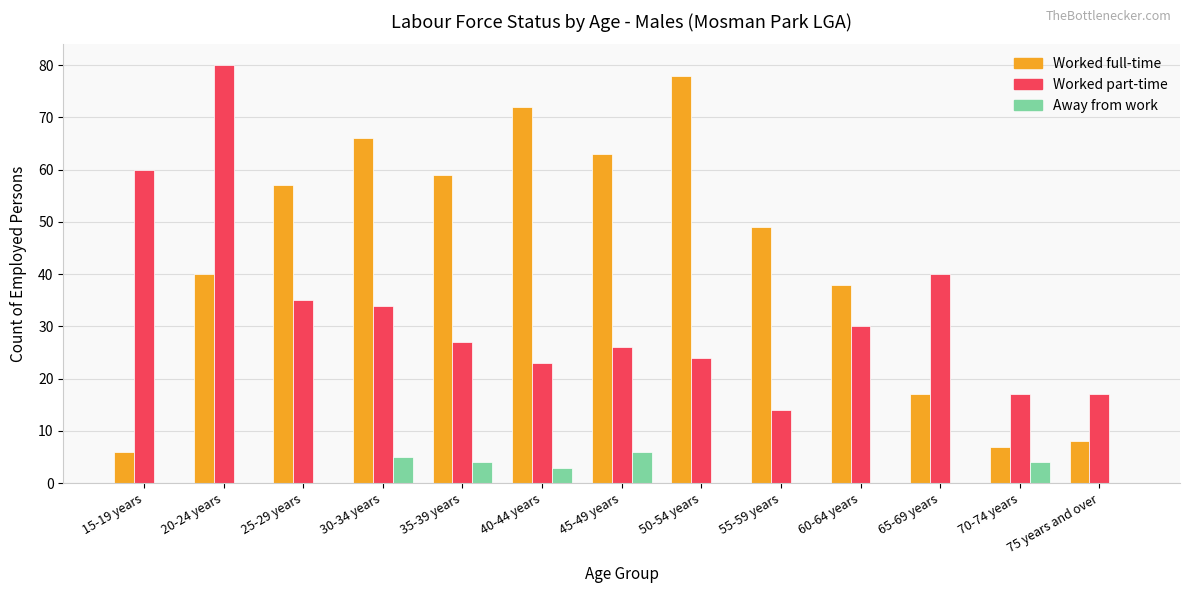

Is it true that Worked full-time equals 26 at 35-39 years?

False